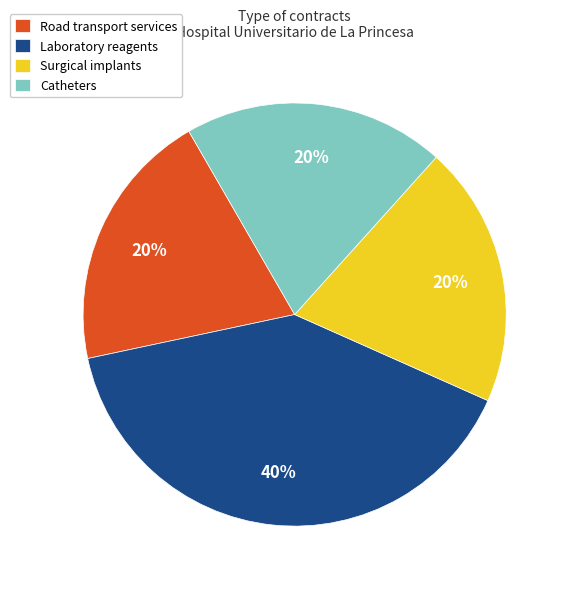

Approximately how many times larger is the value at Catheters compared to Road transport services?

1.0